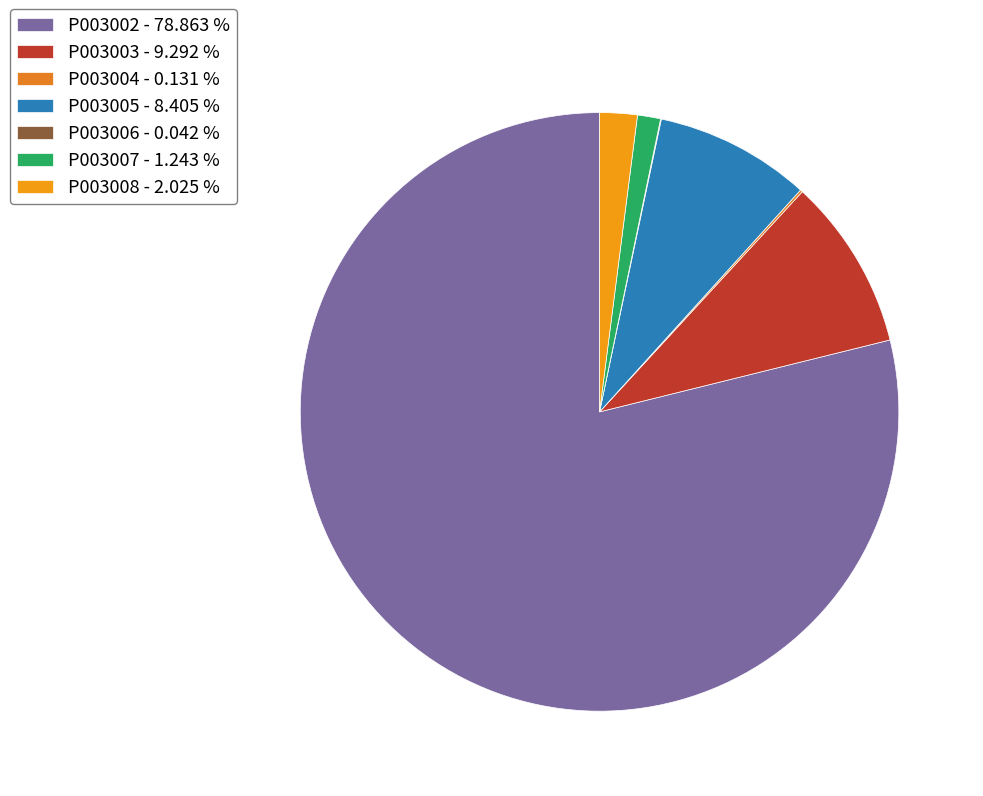

To the nearest percent, what is the difference between the largest and smallest slice percentages?

79%